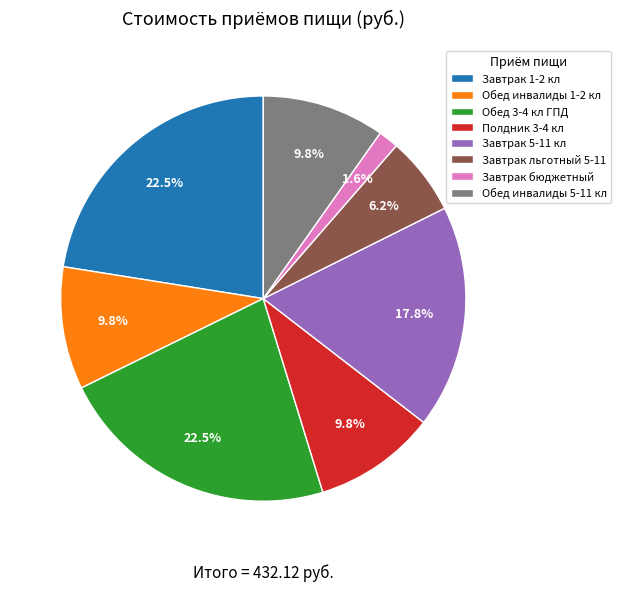

To the nearest percent, what is the average slice percentage?

12%